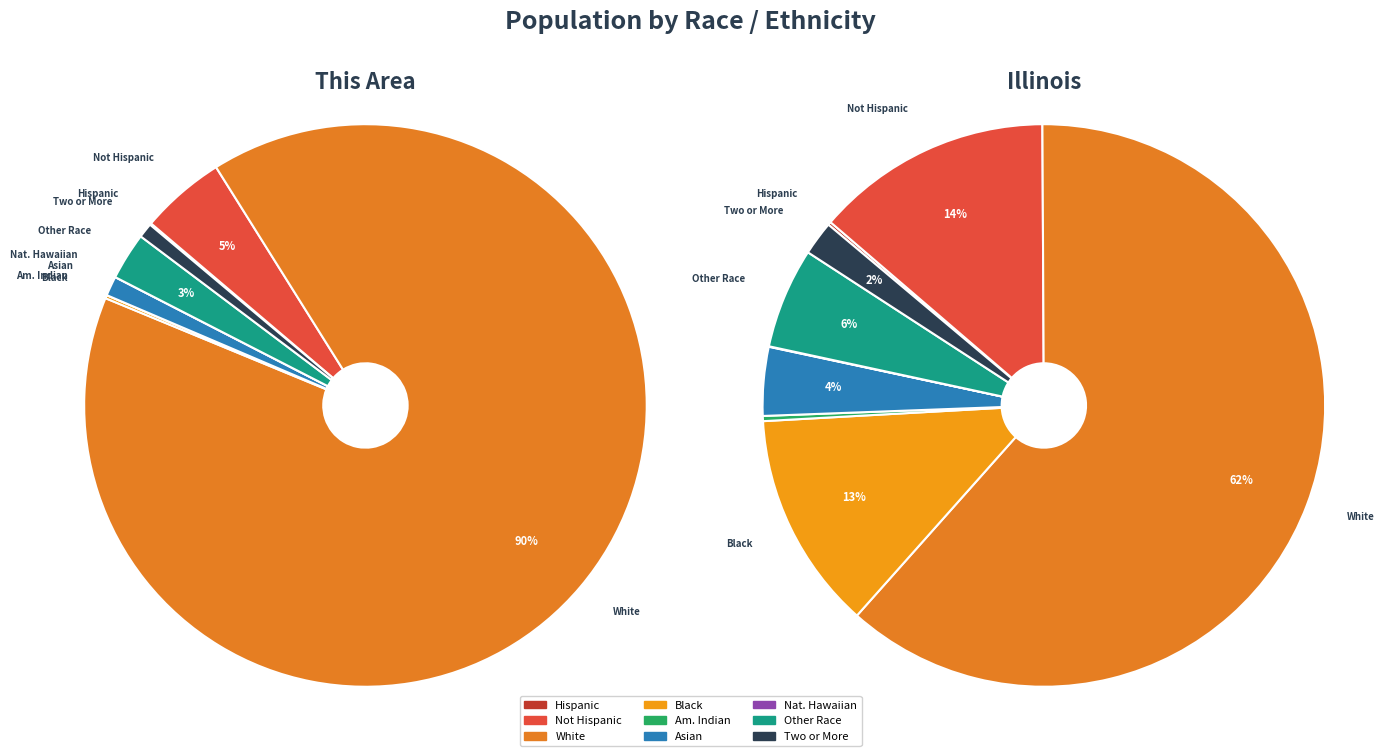

How many slices are in this pie chart?

9